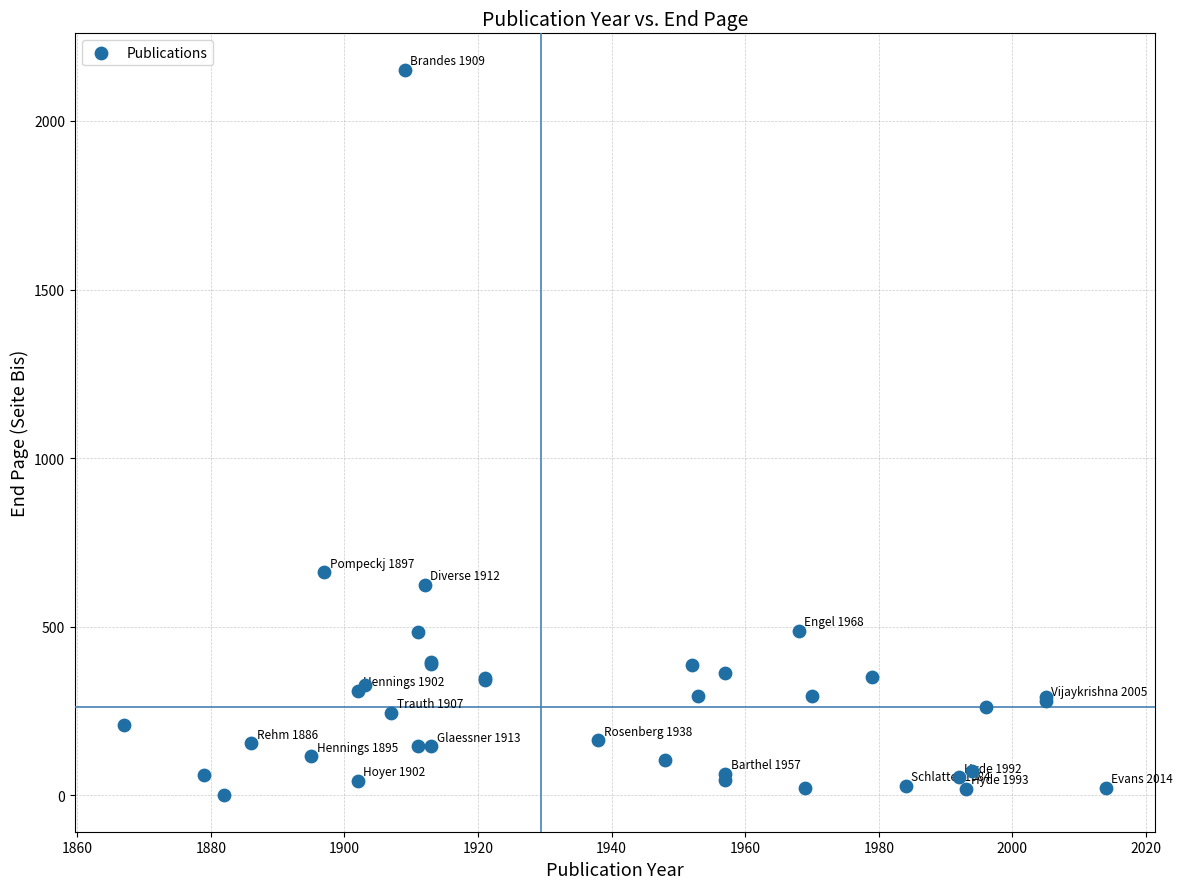

What Y value in the scatter plot is closest to 1076?

661